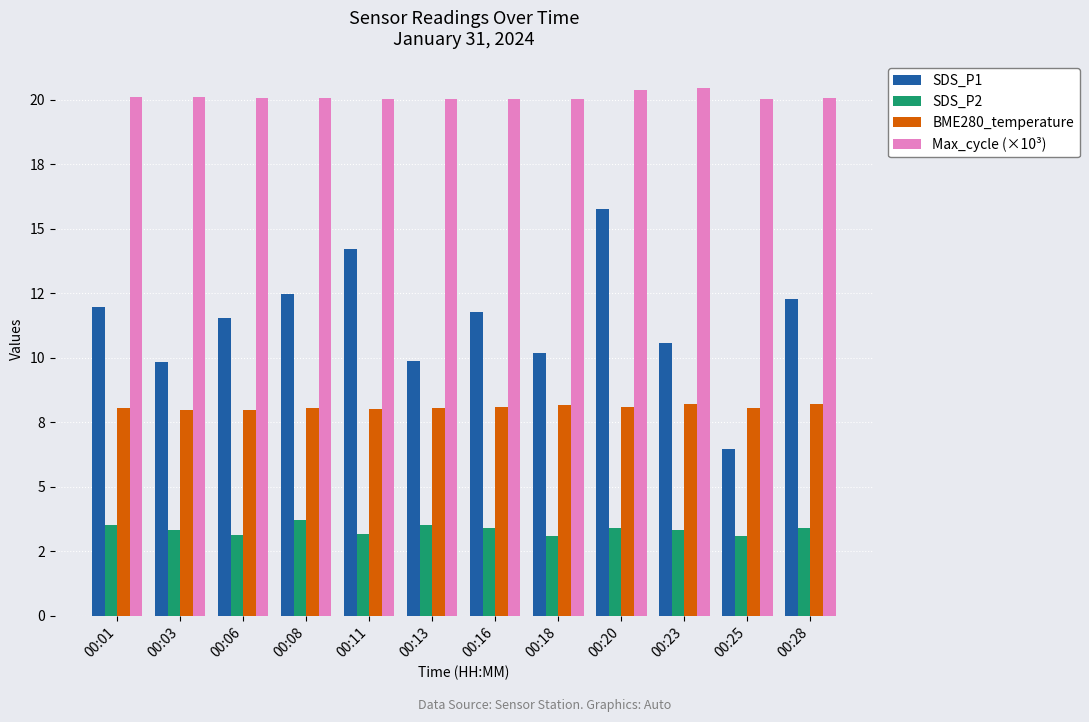

Rank the series by their maximum value, from highest to lowest.

Max_cycle (×10³), SDS_P1, BME280_temperature, SDS_P2